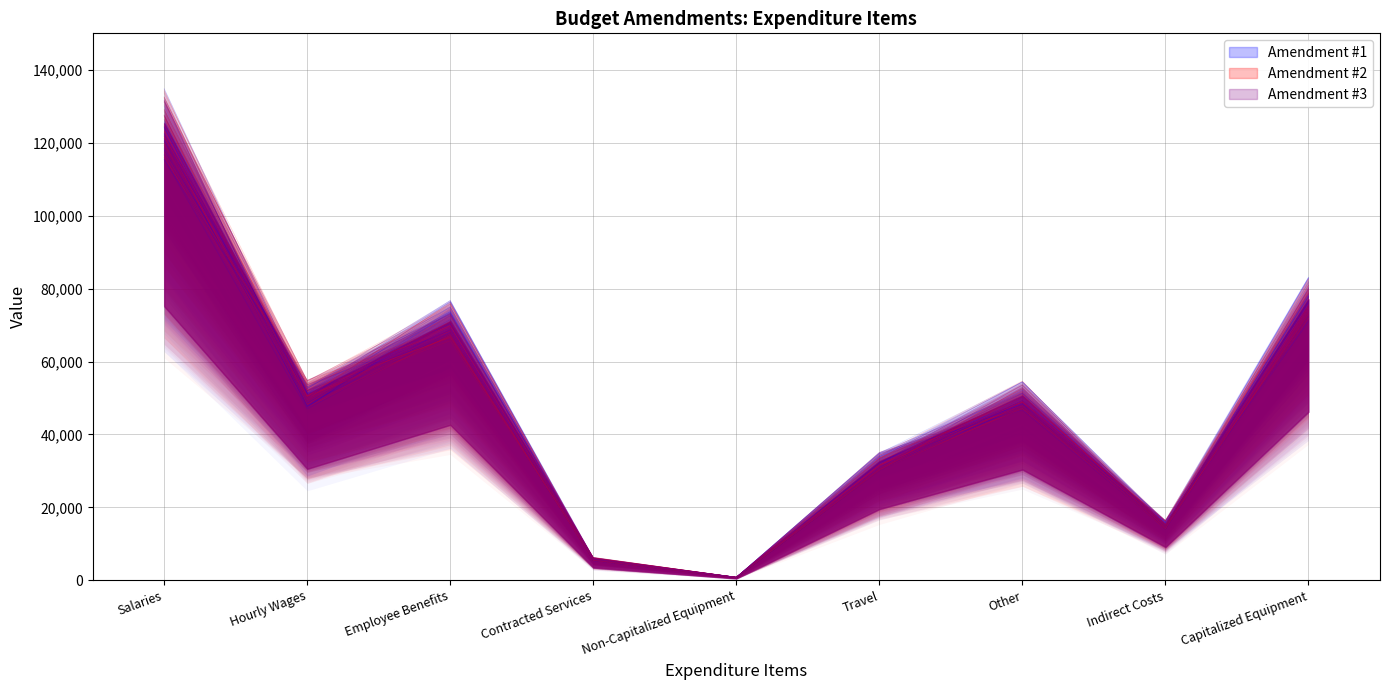

How many data points in Amendment #2 are above 51331?

5